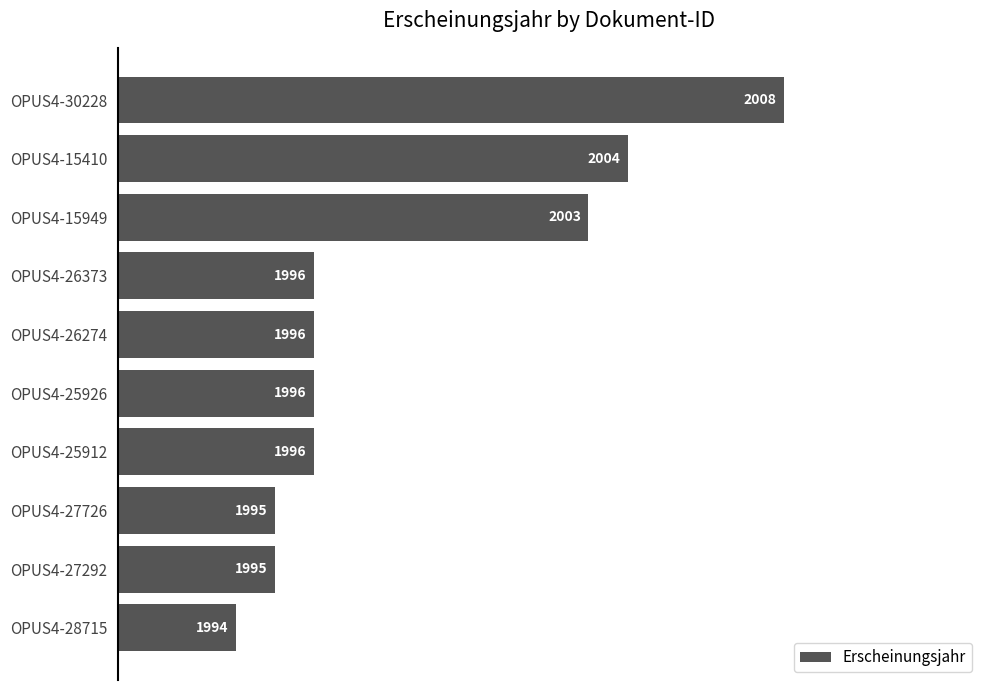

True or false: the data shows 1996 at OPUS4-26274.

True